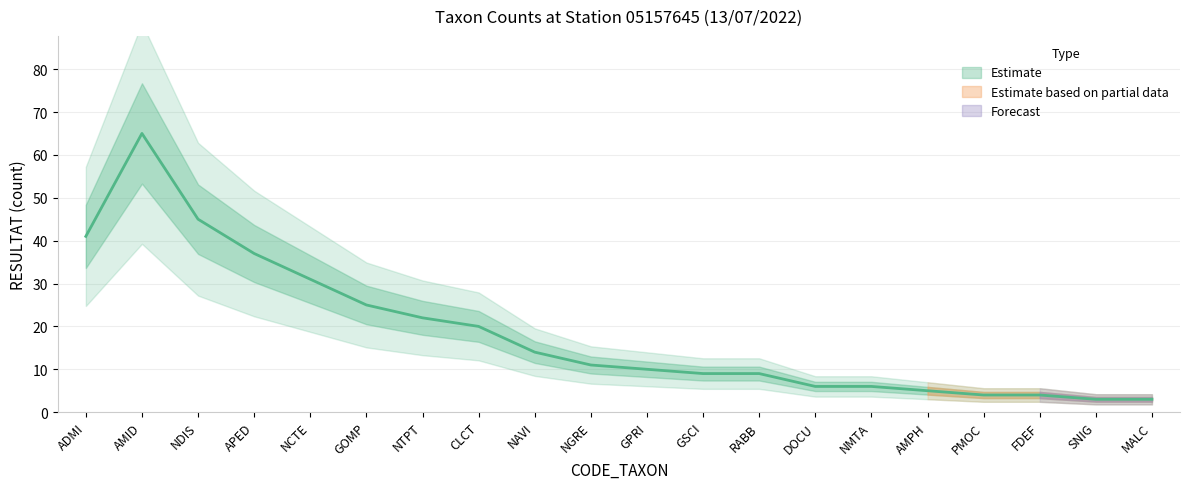

List the labels in order of value, smallest first.

SNIG, MALC, PMOC, FDEF, AMPH, DOCU, NMTA, GSCI, RABB, GPRI, NGRE, NAVI, CLCT, NTPT, GOMP, NCTE, APED, ADMI, NDIS, AMID